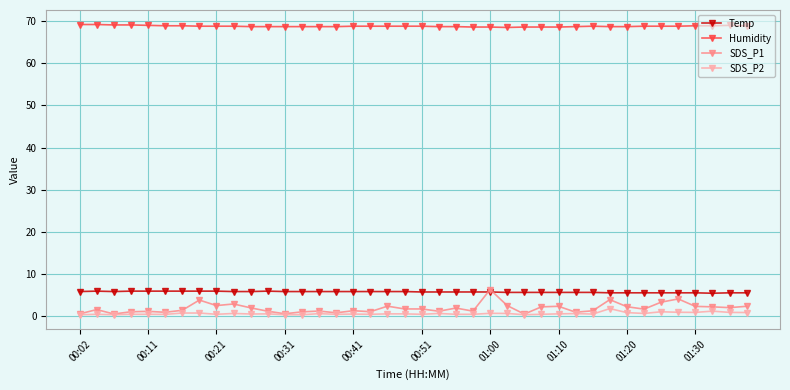

True or false: Humidity and SDS_P2 intersect in this chart.

False